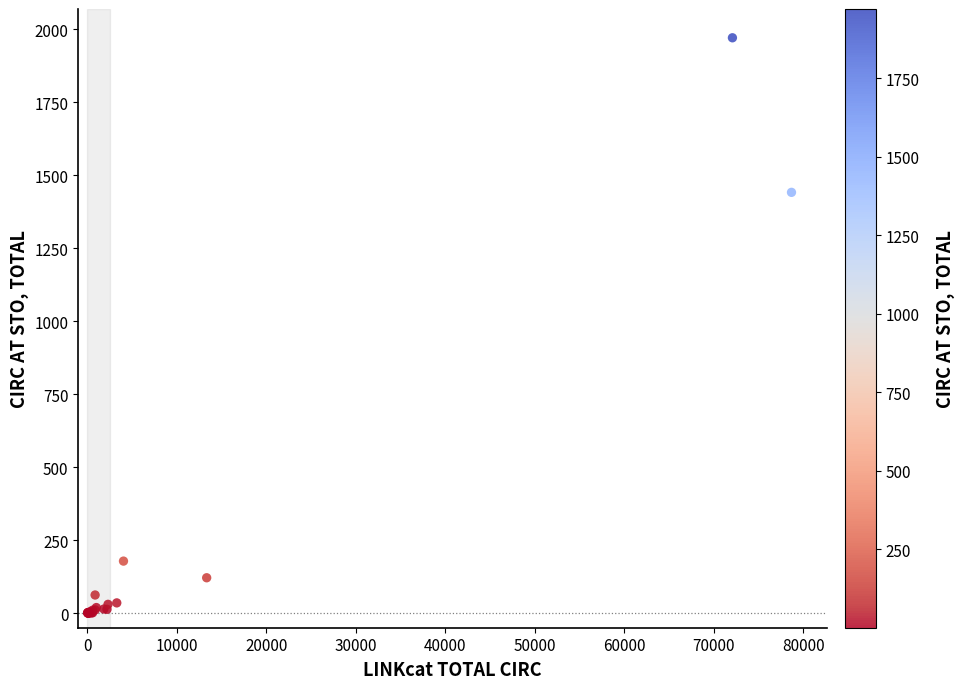

What Y value in the scatter plot is closest to 985?

1441